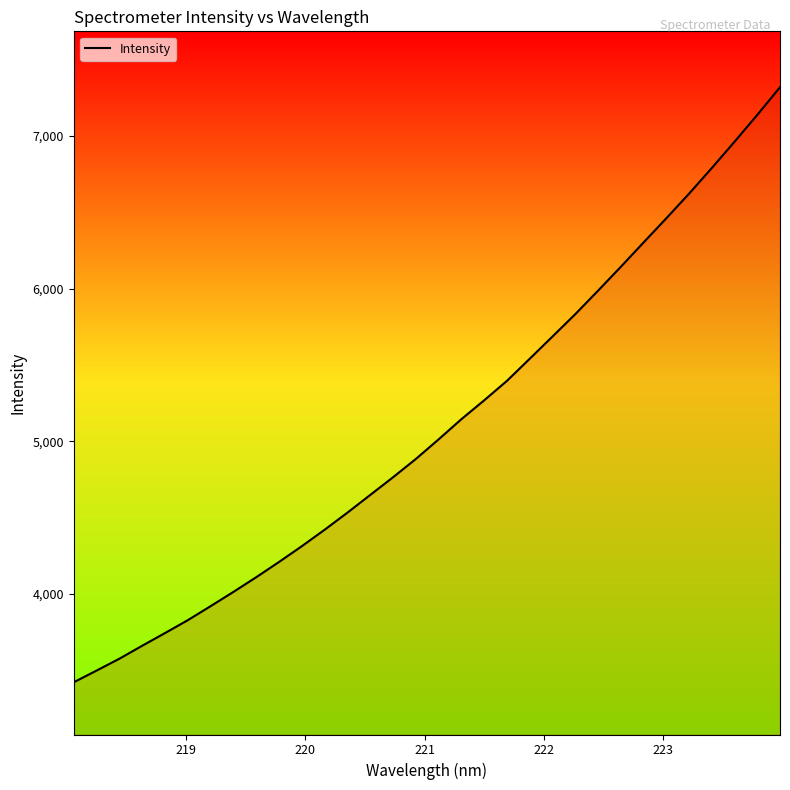

What is the maximum value shown in the chart?

7319.8